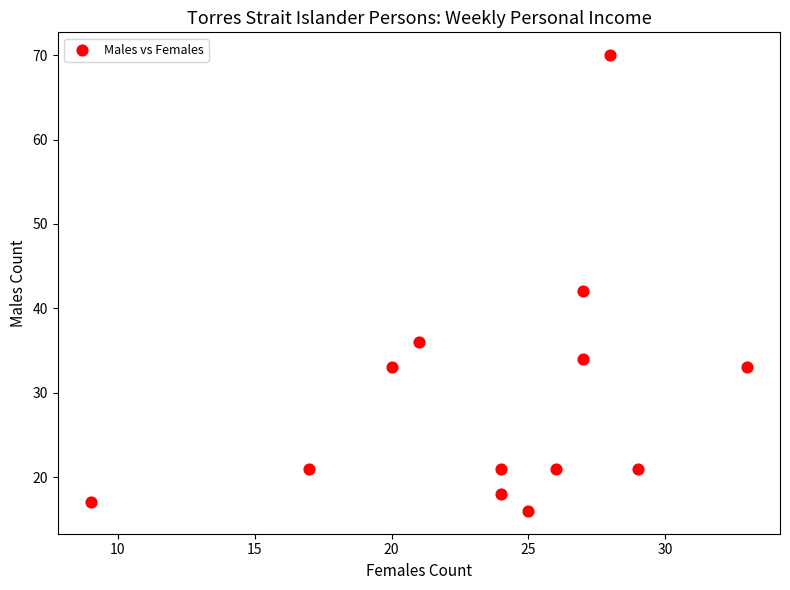

What is the range of X values (max minus min)?

24